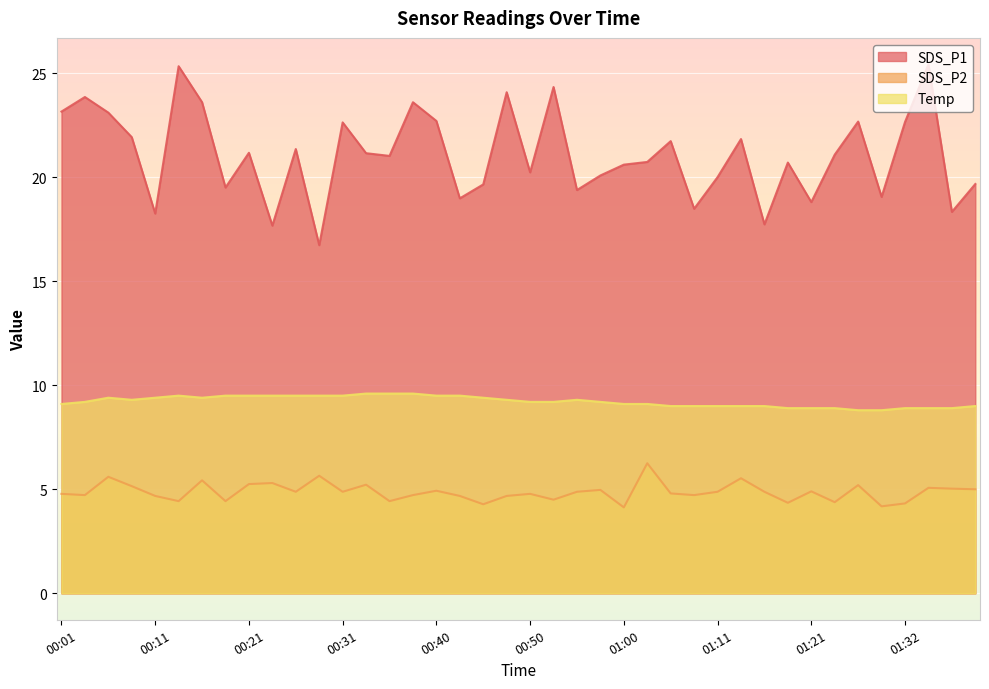

Which series has the largest total across all categories?

SDS_P1